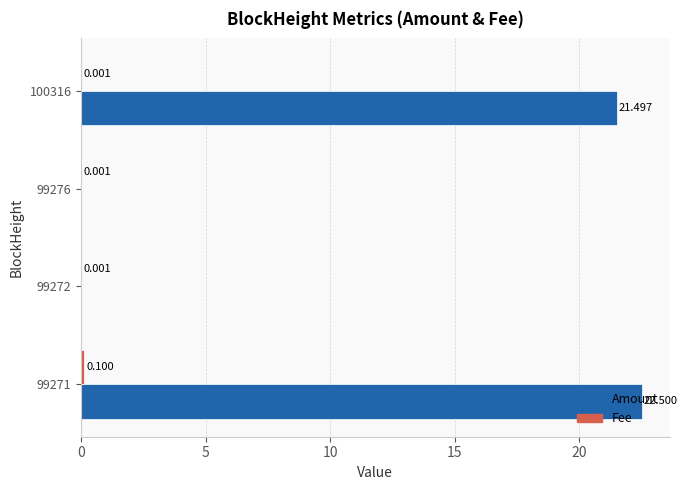

Between 99271 and 99272, which series saw the biggest shift?

Amount